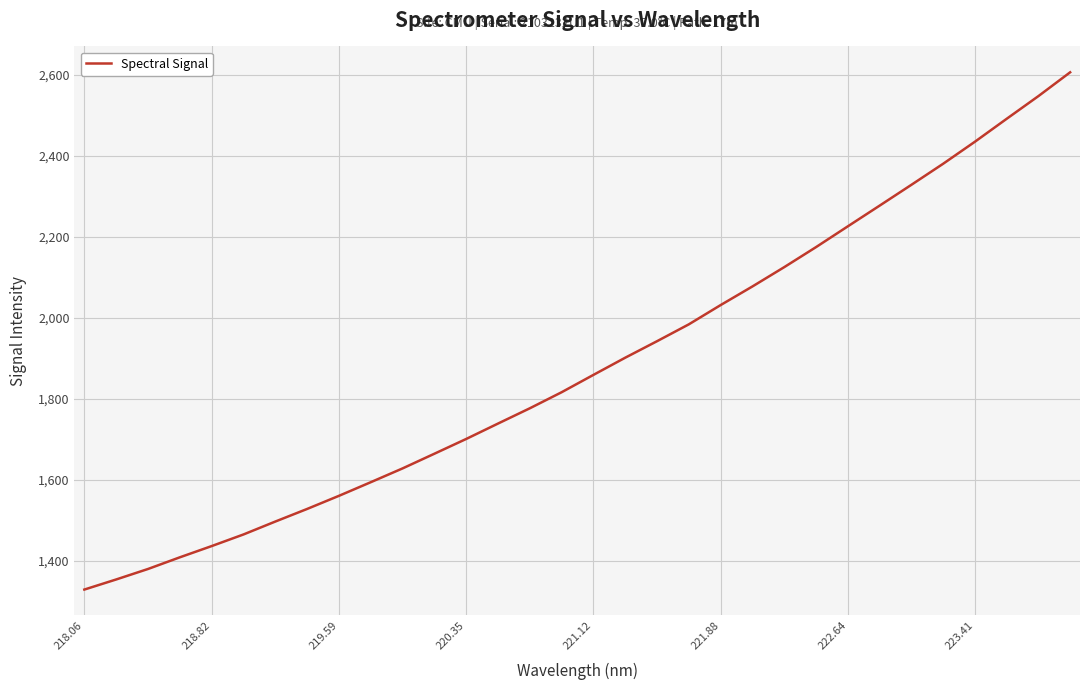

What is the maximum value shown in the chart?

2605.5